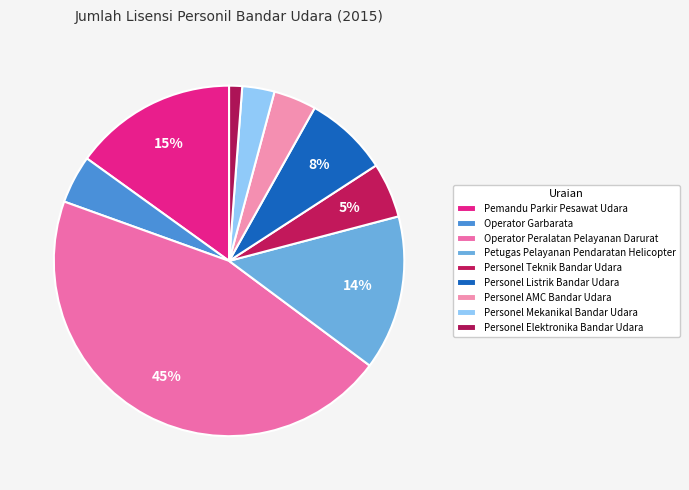

To the nearest percent, what is the difference between the Personel Elektronika Bandar Udara and Personel Mekanikal Bandar Udara slice percentages?

2%